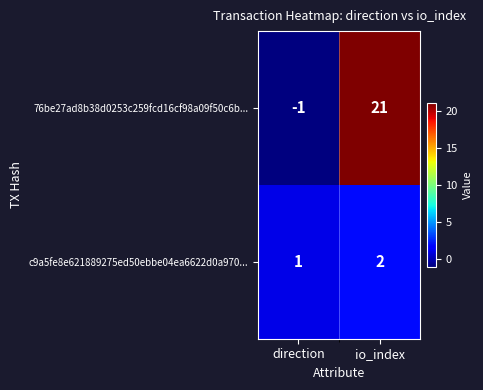

Between direction and io_index, which series saw the biggest shift?

76be27ad8b38d0253c259fcd16cf98a09f50c6b...